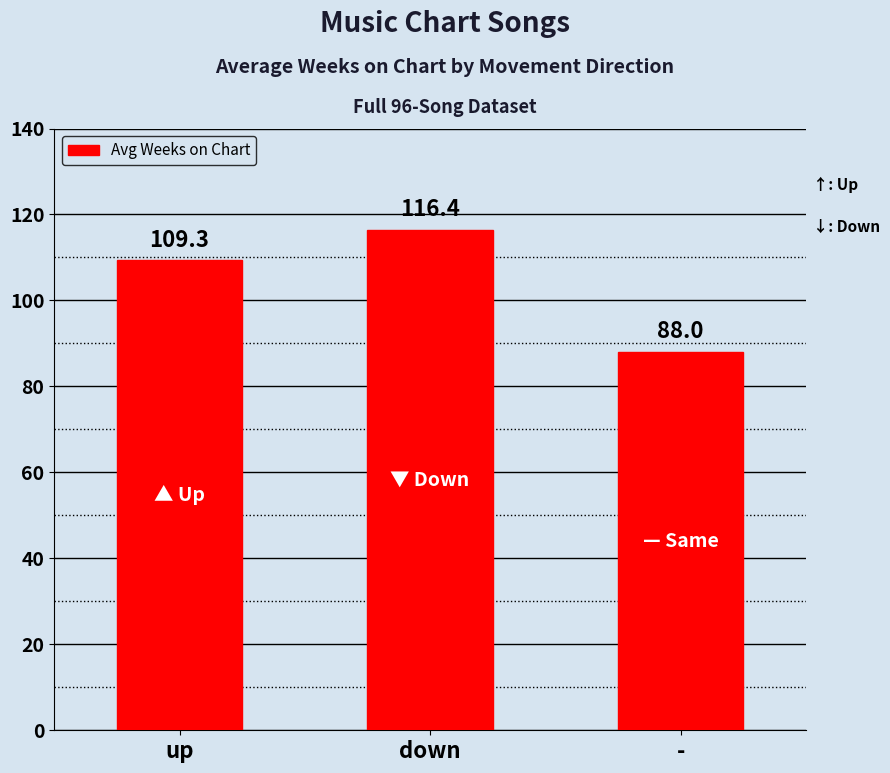

Which category has the highest value across all series?

down